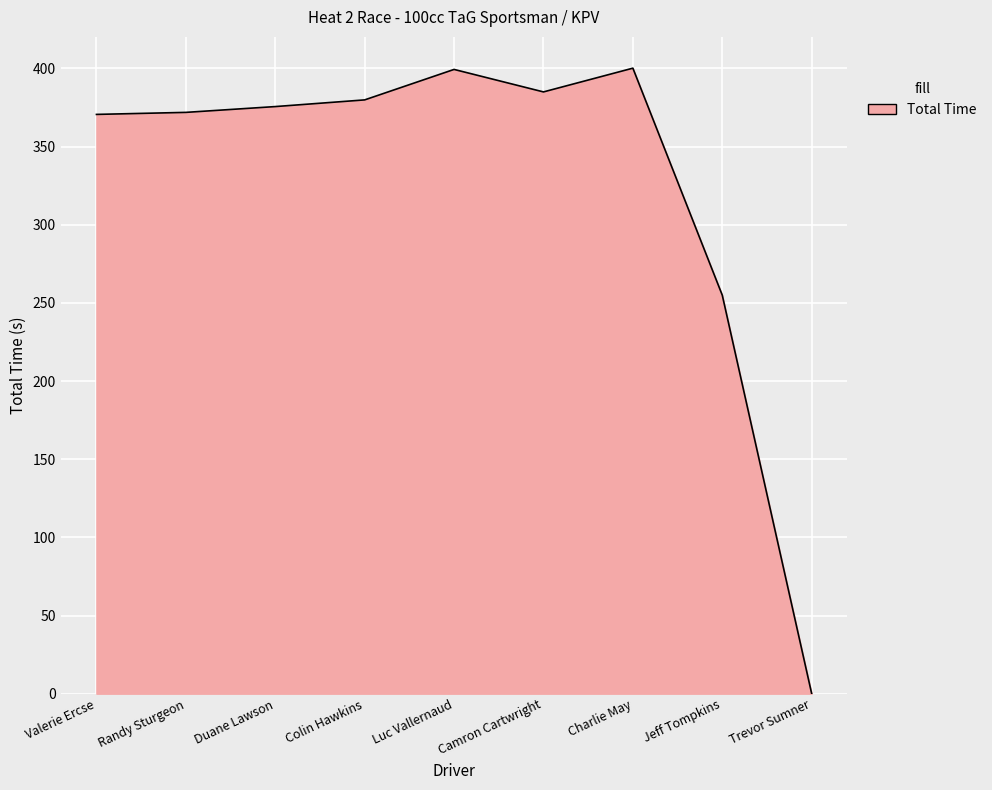

What is the greatest value displayed?

400.2